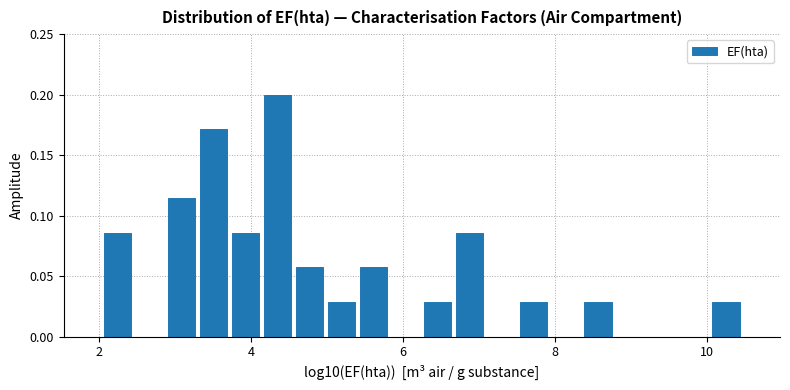

Around what value on the x-axis is the tallest bar? Give the approximate position of its centre, as read against the axis.

4.4